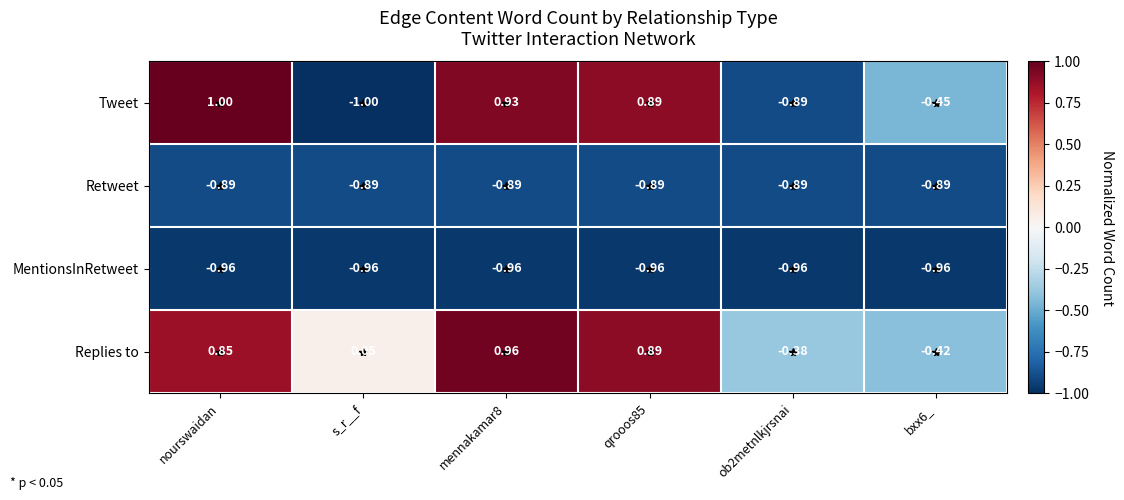

Which series changed the most between s_r__f and bxx6_?

Tweet